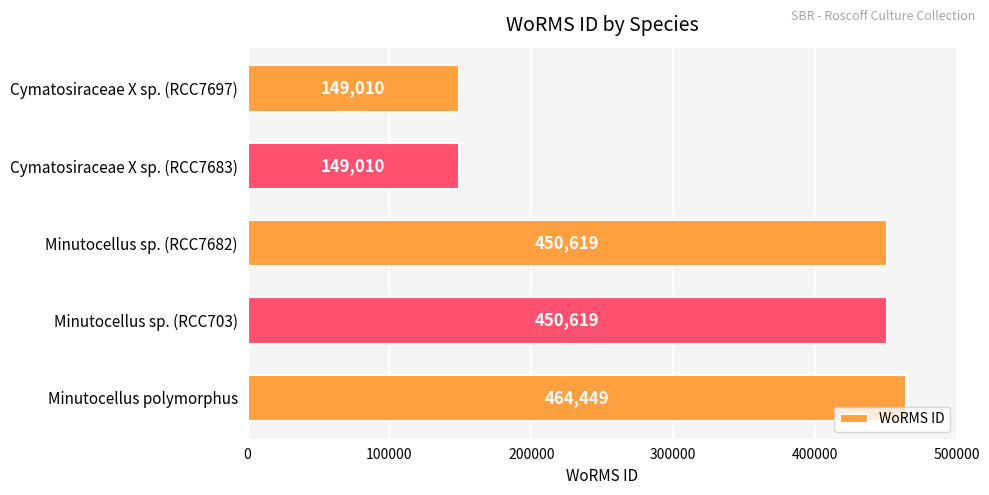

True or false: the data shows 784719 at Minutocellus polymorphus.

False